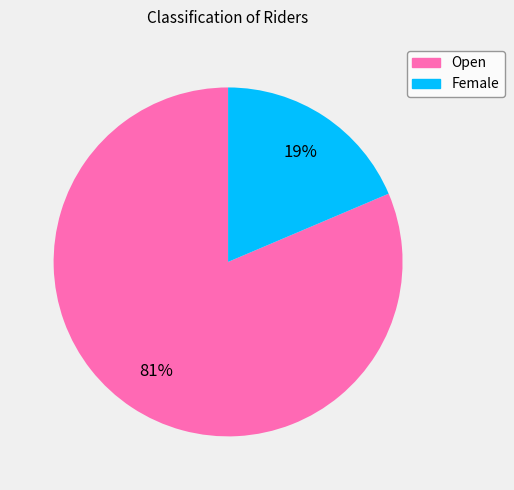

What percentage is the Open slice, to the nearest percent?

81%